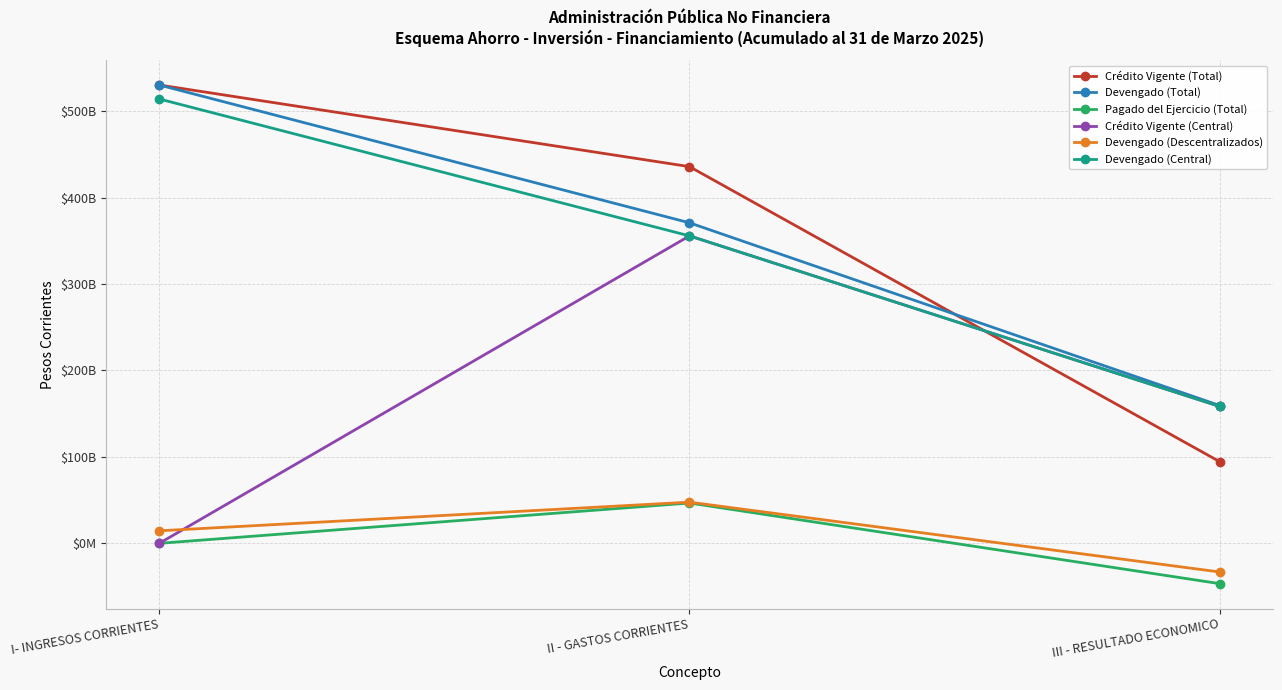

The value of Devengado (Central) at III - RESULTADO ECONOMICO is 158402730761.8. True or false?

True